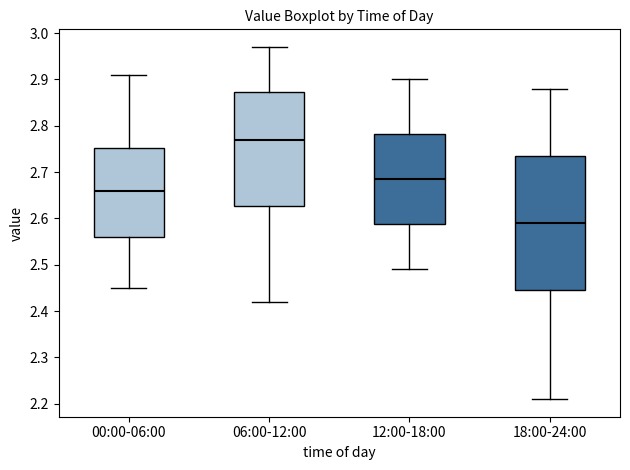

Where does the median line of the box for 00:00-06:00 sit on the y-axis? The values are not printed on the chart, so give them approximately, as read against the axis.

2.66